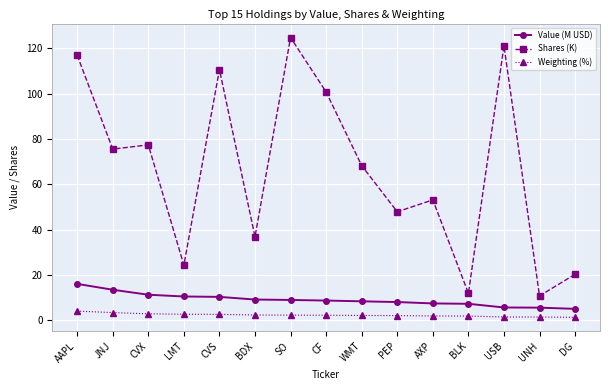

Where is the first local maximum for Shares (K)?

CVX